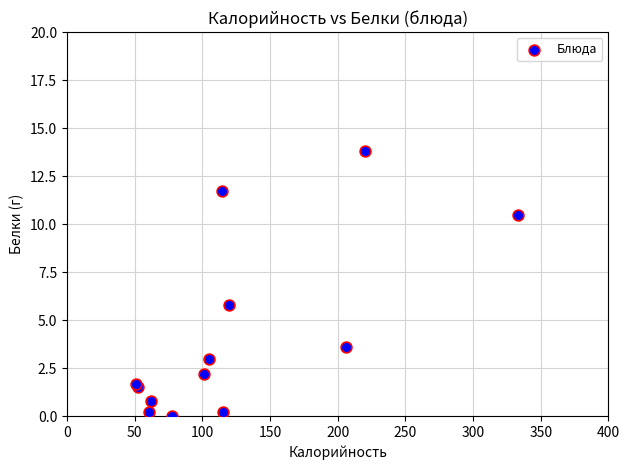

What Y value in the scatter plot is closest to 6?

5.8